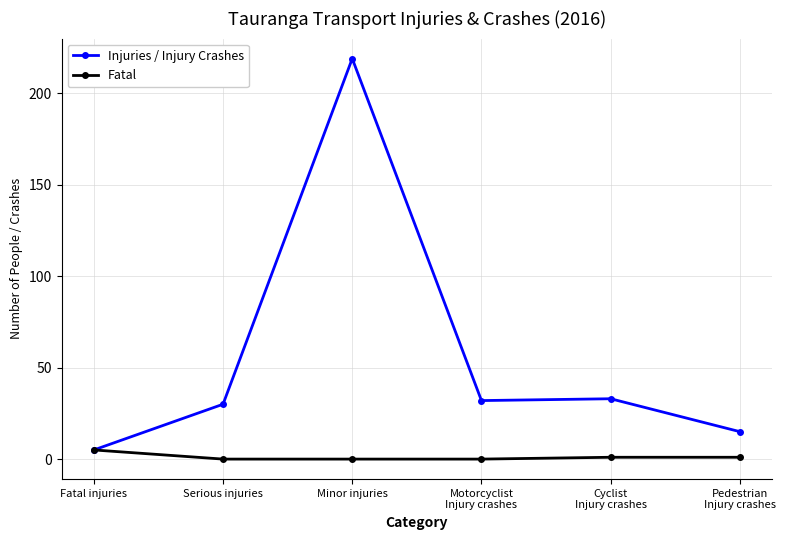

Rank the series at Cyclist
Injury crashes from highest to lowest value.

Injuries / Injury Crashes, Fatal